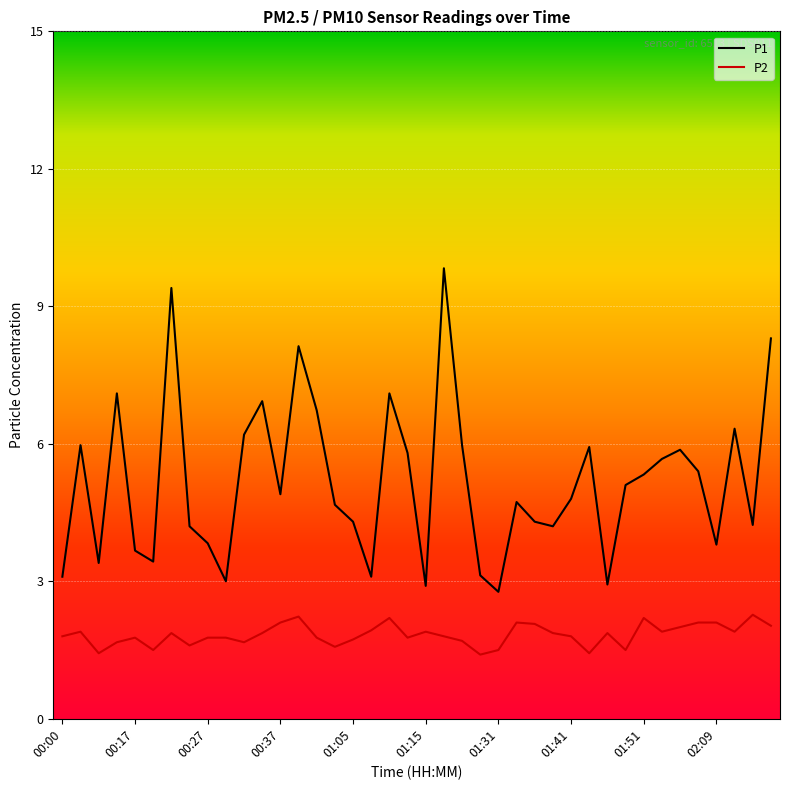

Does the chart display data point markers on the line(s)?

No